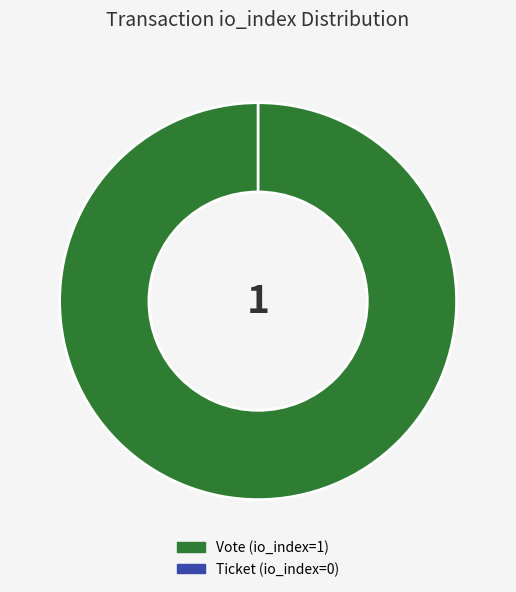

How many slices are in this pie chart?

2